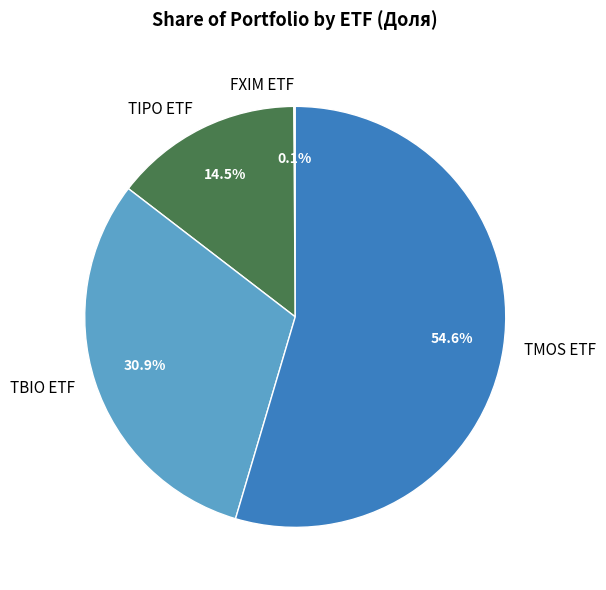

To the nearest percent, what is the combined percentage of TBIO ETF and TMOS ETF?

85%